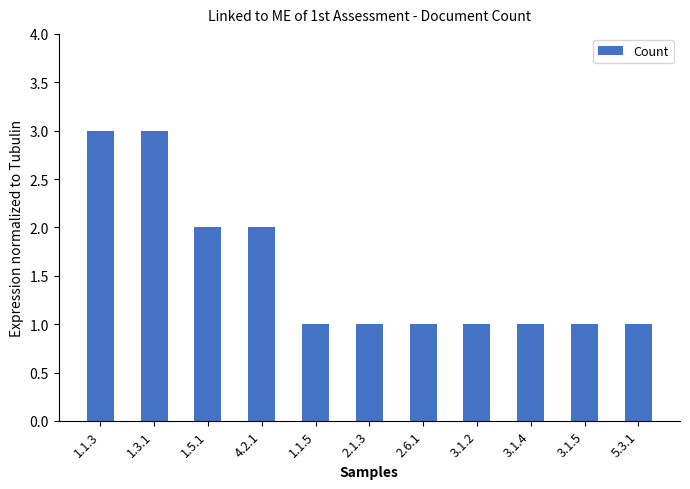

Reading right to left, transcribe all the data shown in this chart.

1	1	1	1	1	1	1	2	2	3	3